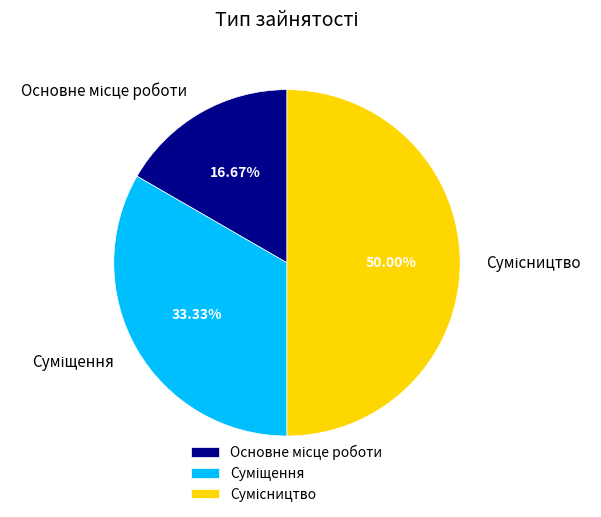

To the nearest percent, what is the difference between the Сумісництво and Суміщення slice percentages?

17%